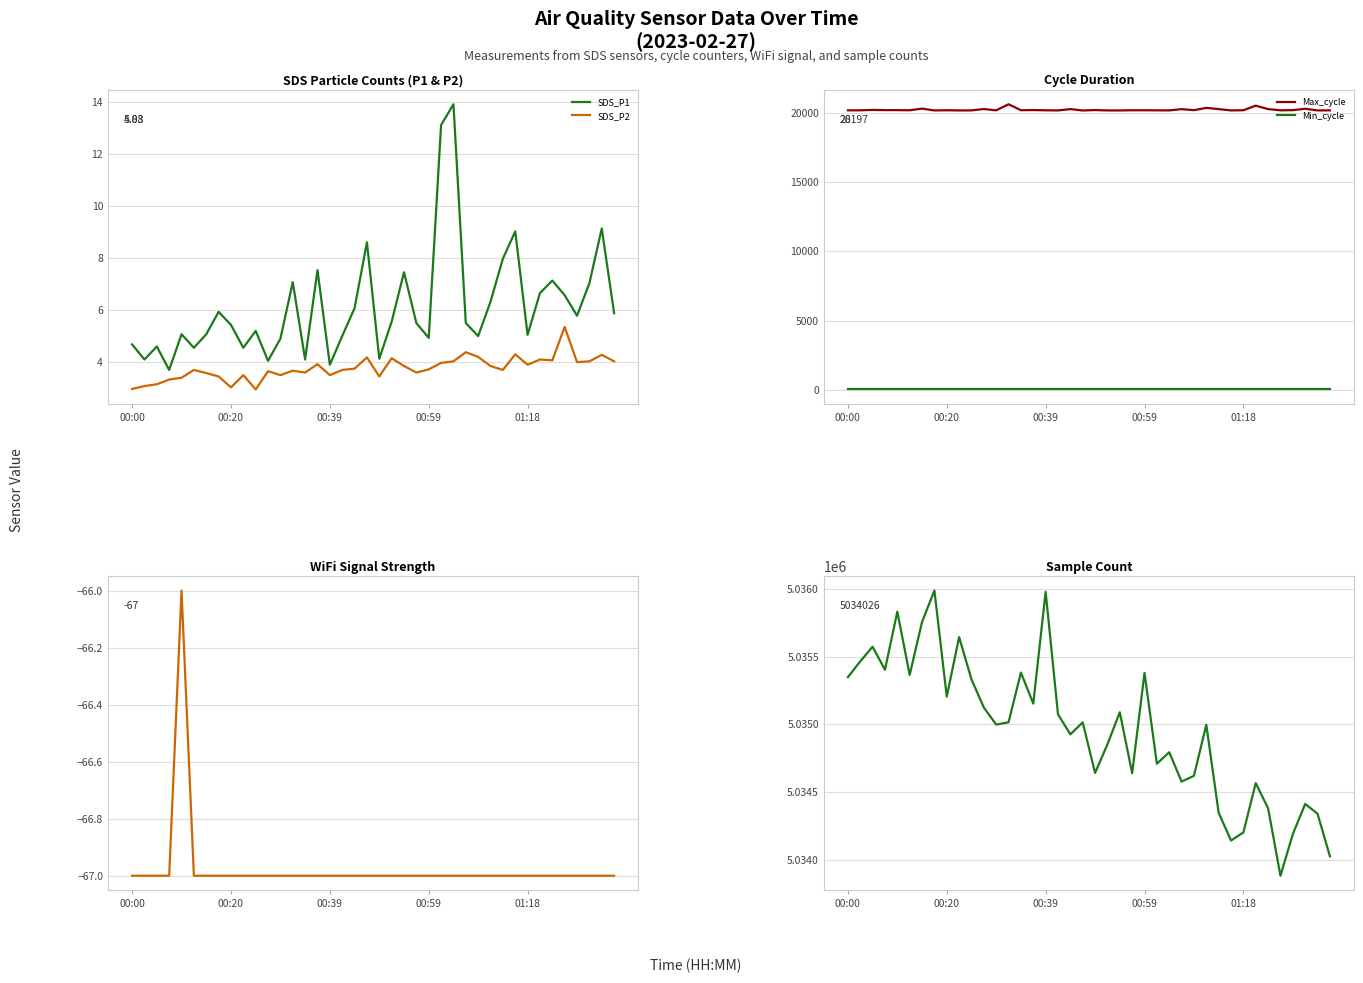

What is the lowest value of the Min_cycle series?

28